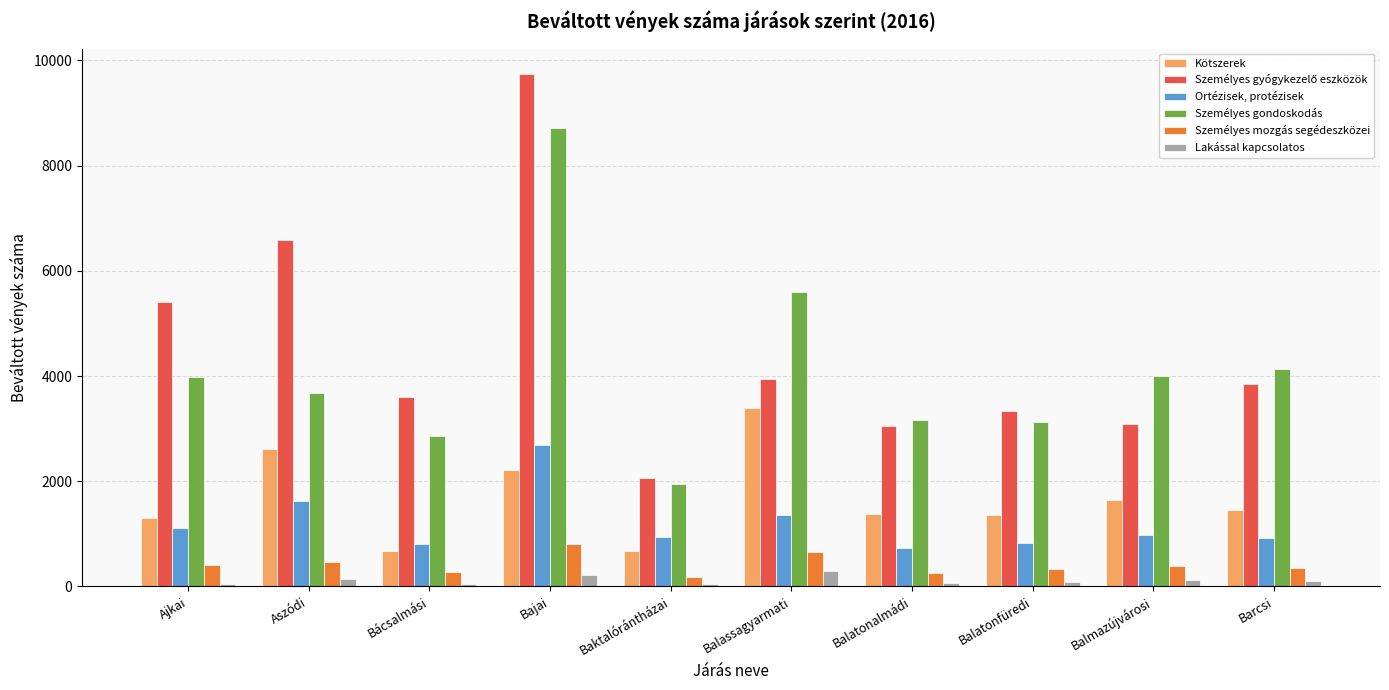

At which category is the sum across all series the highest?

Bajai